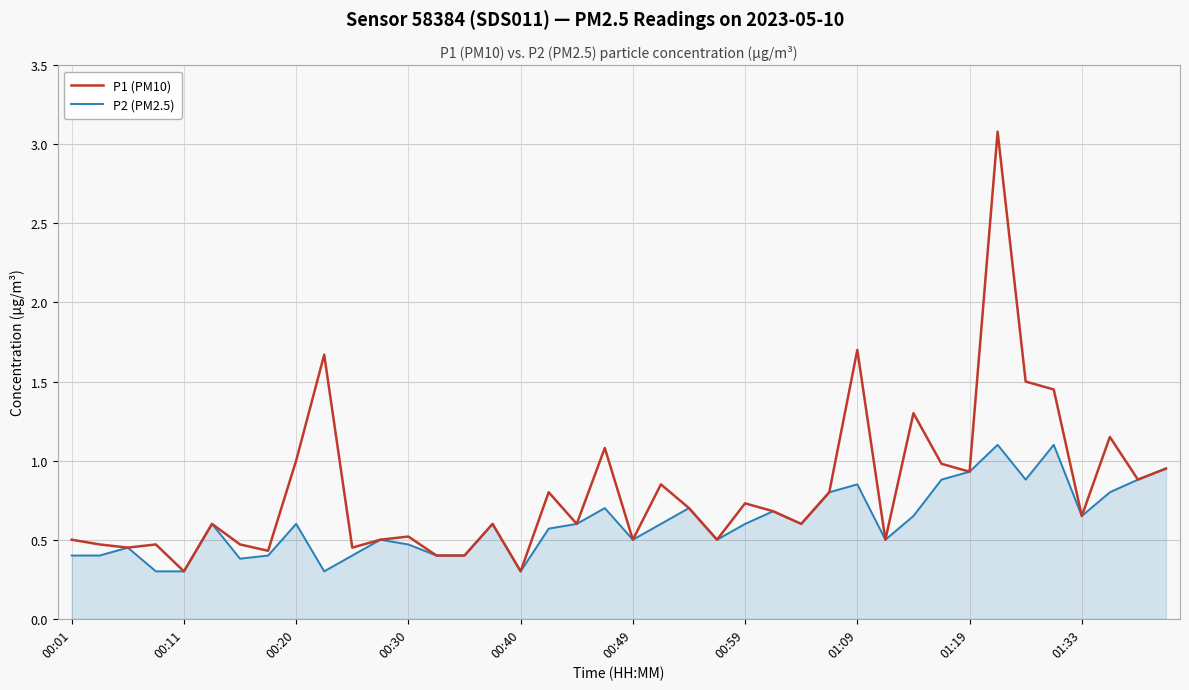

Which series has the widest spread of values?

P1 (PM10)